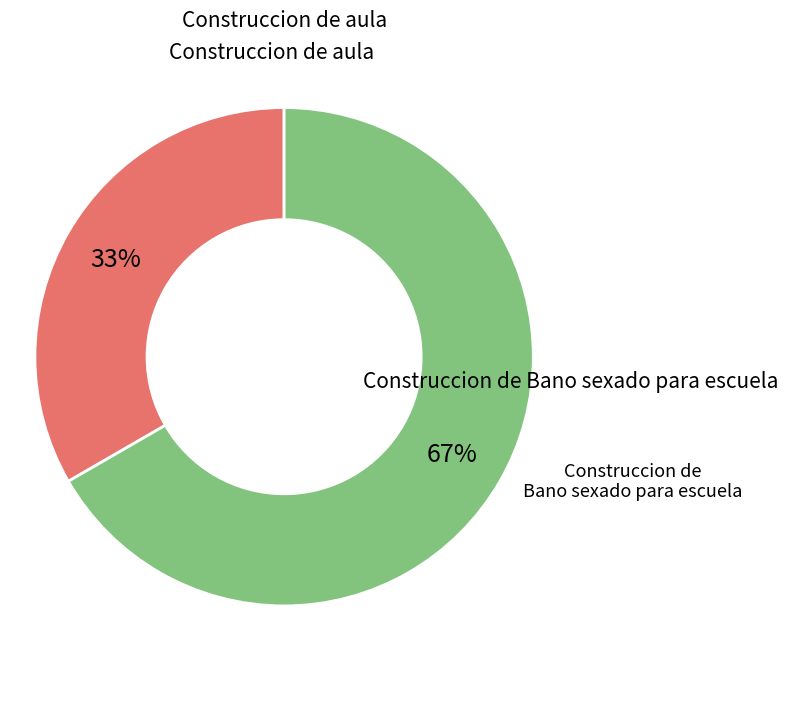

Is there any slice that represents more than half of the pie?

Yes